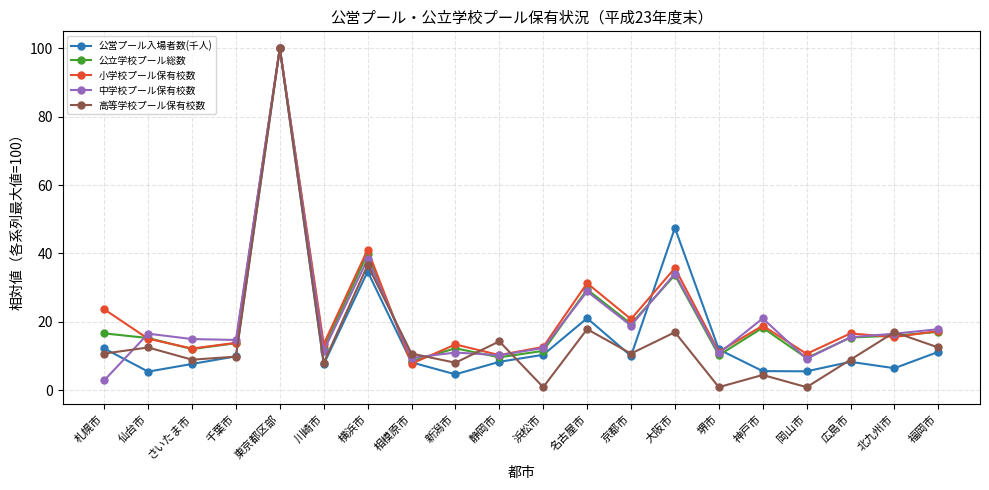

At which label is 高等学校プール保有校数 closest to 50?

横浜市